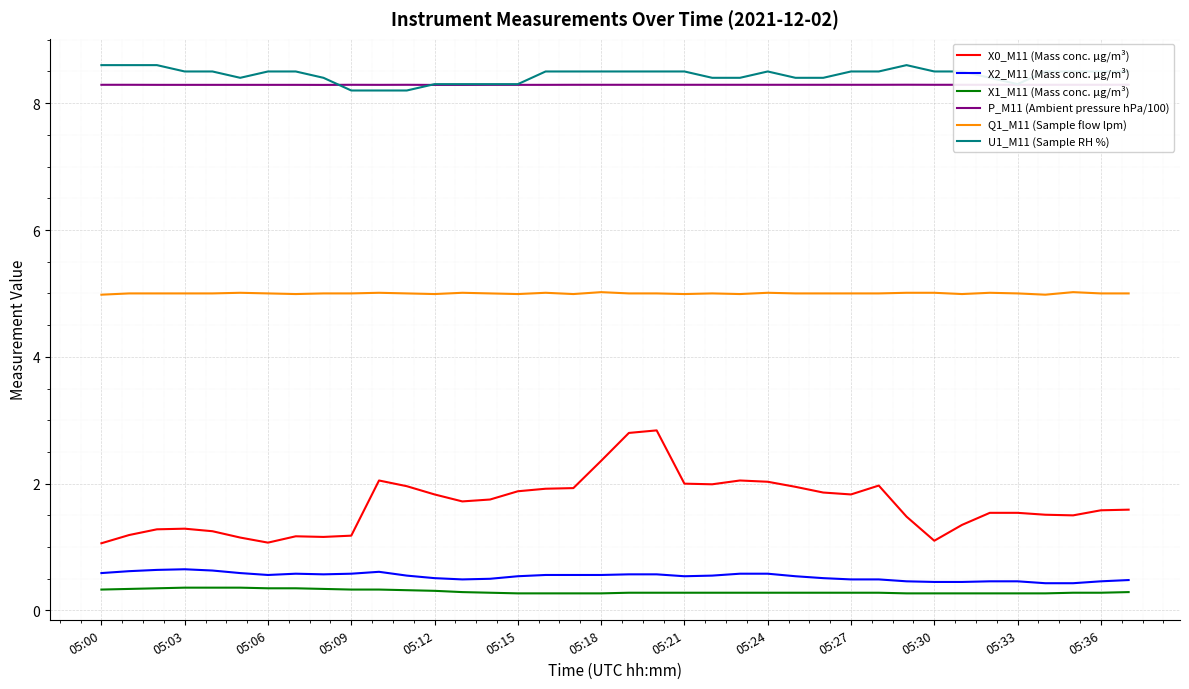

What is the sum of all X0_M11 (Mass conc. μg/m³) values?

63.7